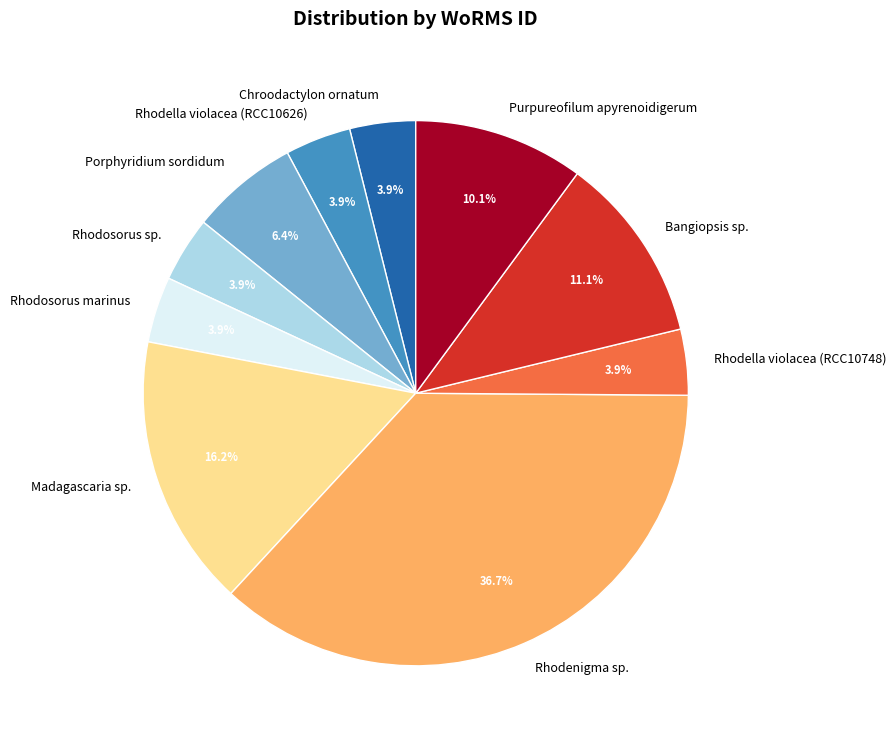

To the nearest percent, what is the difference between the largest and smallest slice percentages?

33%